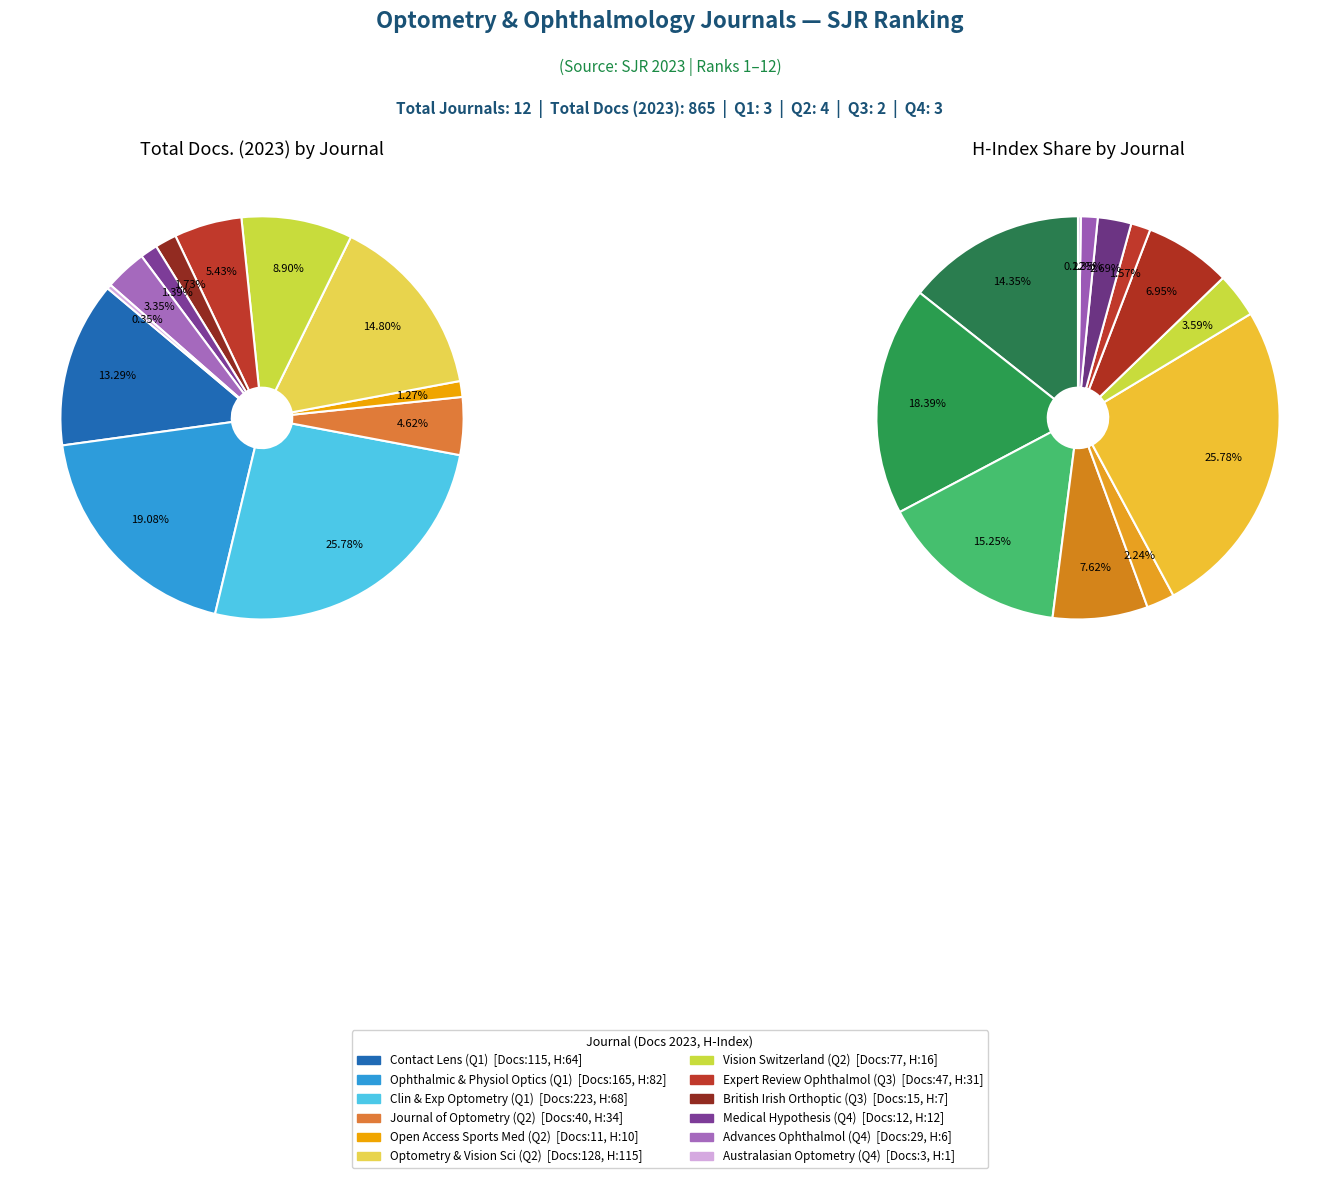

What portion of the pie excludes Vision (Switzerland)?

91.1%